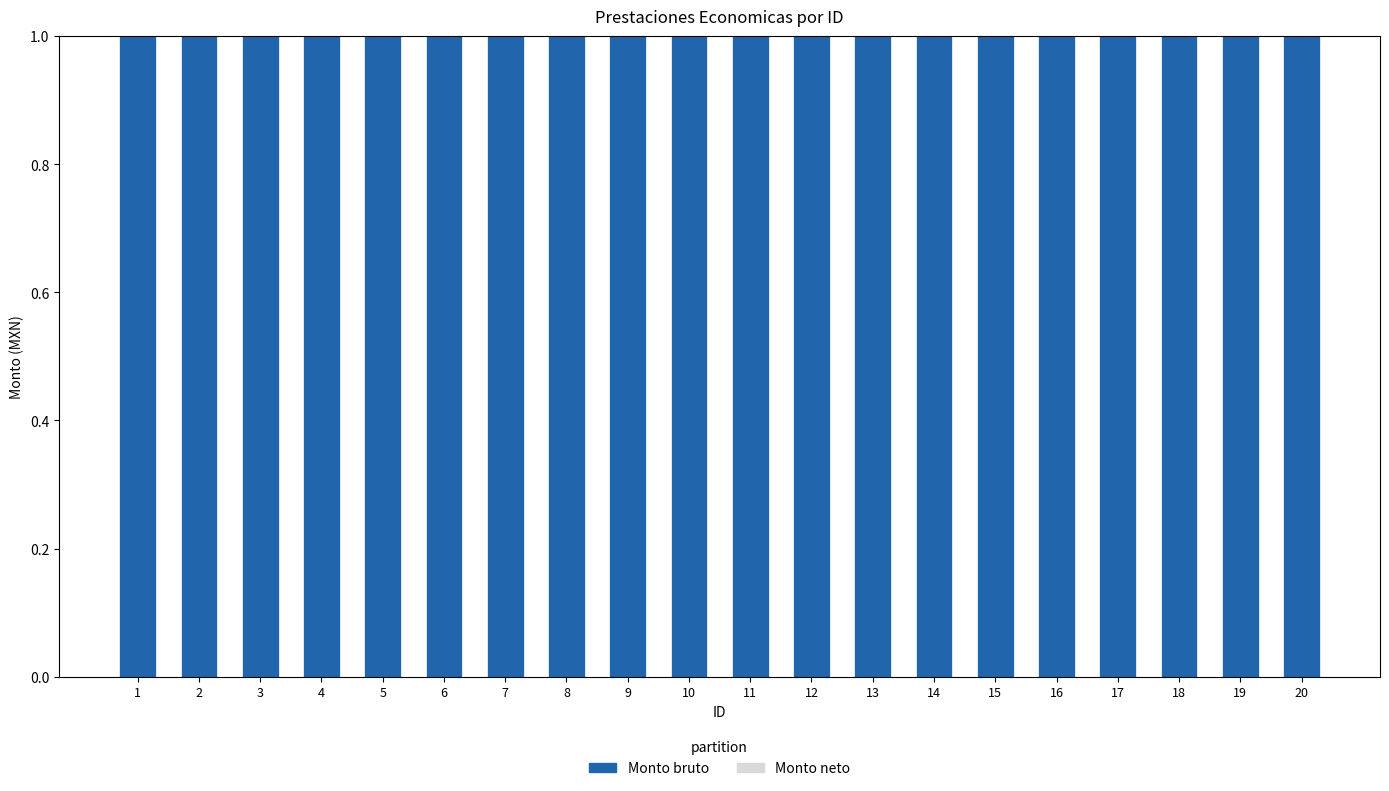

List the labels in order of Monto neto value, smallest first.

1, 2, 3, 4, 5, 6, 7, 8, 9, 10, 11, 12, 13, 14, 15, 16, 17, 18, 19, 20